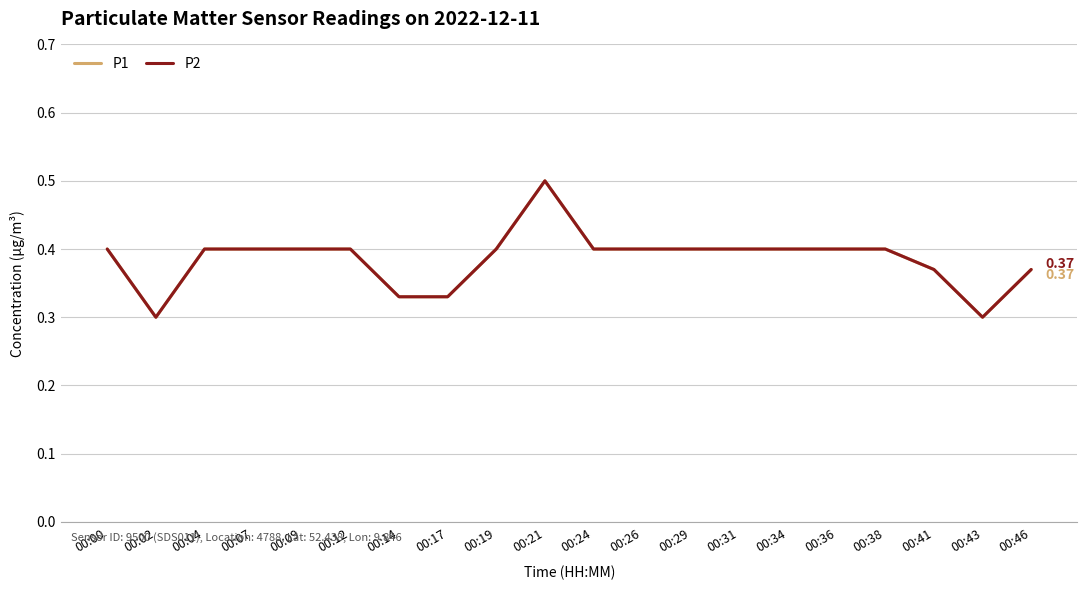

Reading left to right, transcribe all the data shown in this chart.

P1: 00:00=0.4	00:02=0.3	00:04=0.4	00:07=0.4	00:09=0.4	00:12=0.4	00:14=0.3	00:17=0.3	00:19=0.4	00:21=0.5	00:24=0.4	00:26=0.4	00:29=0.4	00:31=0.4	00:34=0.4	00:36=0.4	00:38=0.4	00:41=0.4	00:43=0.3	00:46=0.4
P2: 00:00=0.4	00:02=0.3	00:04=0.4	00:07=0.4	00:09=0.4	00:12=0.4	00:14=0.3	00:17=0.3	00:19=0.4	00:21=0.5	00:24=0.4	00:26=0.4	00:29=0.4	00:31=0.4	00:34=0.4	00:36=0.4	00:38=0.4	00:41=0.4	00:43=0.3	00:46=0.4